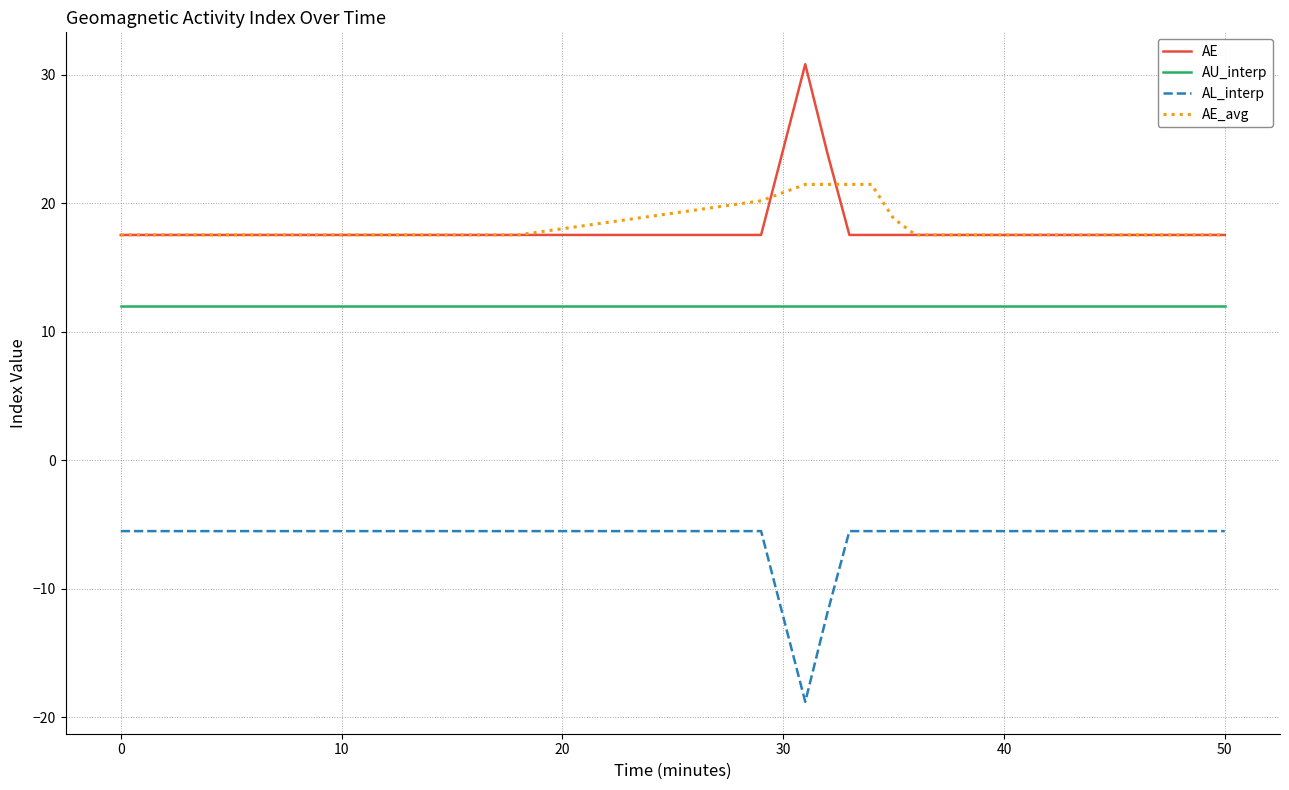

Reading left to right, transcribe all the data shown in this chart.

AE: 17.5	17.5	17.5	17.5	17.5	17.5	17.5	17.5	17.5	17.5	17.5	17.5	17.5	17.5	17.5	17.5	17.5	17.5	17.5	17.5	30.8	23.9	17.5	17.5	17.5	17.5	17.5	17.5	17.5	17.5	17.5	17.5	17.5	17.5	17.5	17.5	17.5	17.5	17.5	17.5
AU_interp: 12.0	12.0	12.0	12.0	12.0	12.0	12.0	12.0	12.0	12.0	12.0	12.0	12.0	12.0	12.0	12.0	12.0	12.0	12.0	12.0	12.0	12.0	12.0	12.0	12.0	12.0	12.0	12.0	12.0	12.0	12.0	12.0	12.0	12.0	12.0	12.0	12.0	12.0	12.0	12.0
AL_interp: -5.5	-5.5	-5.5	-5.5	-5.5	-5.5	-5.5	-5.5	-5.5	-5.5	-5.5	-5.5	-5.5	-5.5	-5.5	-5.5	-5.5	-5.5	-5.5	-5.5	-18.8	-11.9	-5.5	-5.5	-5.5	-5.5	-5.5	-5.5	-5.5	-5.5	-5.5	-5.5	-5.5	-5.5	-5.5	-5.5	-5.5	-5.5	-5.5	-5.5
AE_avg: 17.5	17.5	17.5	17.5	17.5	17.5	17.5	17.5	17.5	17.5	17.5	17.5	17.5	17.5	17.5	17.5	17.5	17.5	17.5	20.2	21.5	21.5	21.5	21.5	18.8	17.5	17.5	17.5	17.5	17.5	17.5	17.5	17.5	17.5	17.5	17.5	17.5	17.5	17.5	17.5